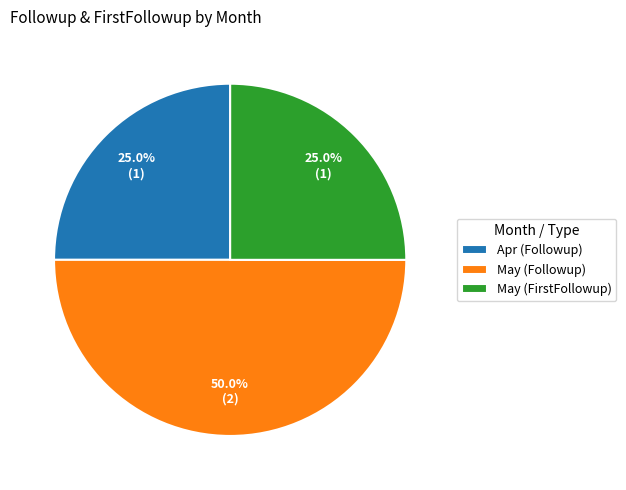

To the nearest percent, what portion does May (FirstFollowup) represent?

25%